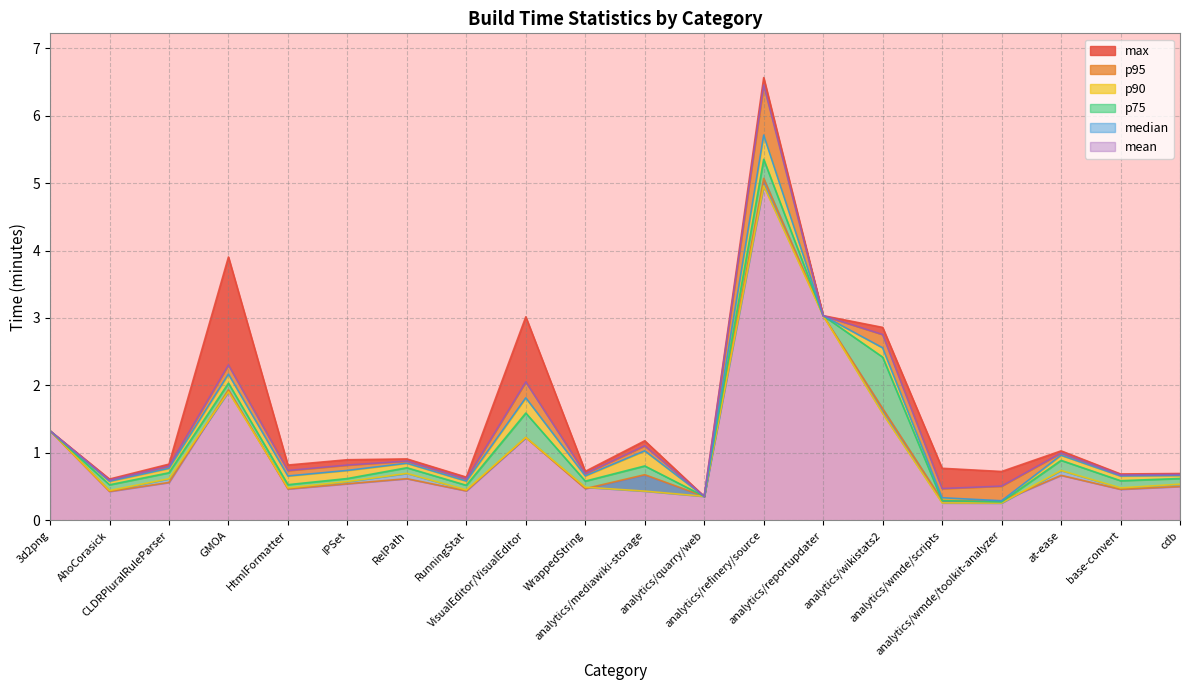

Which series has the widest spread of values?

max